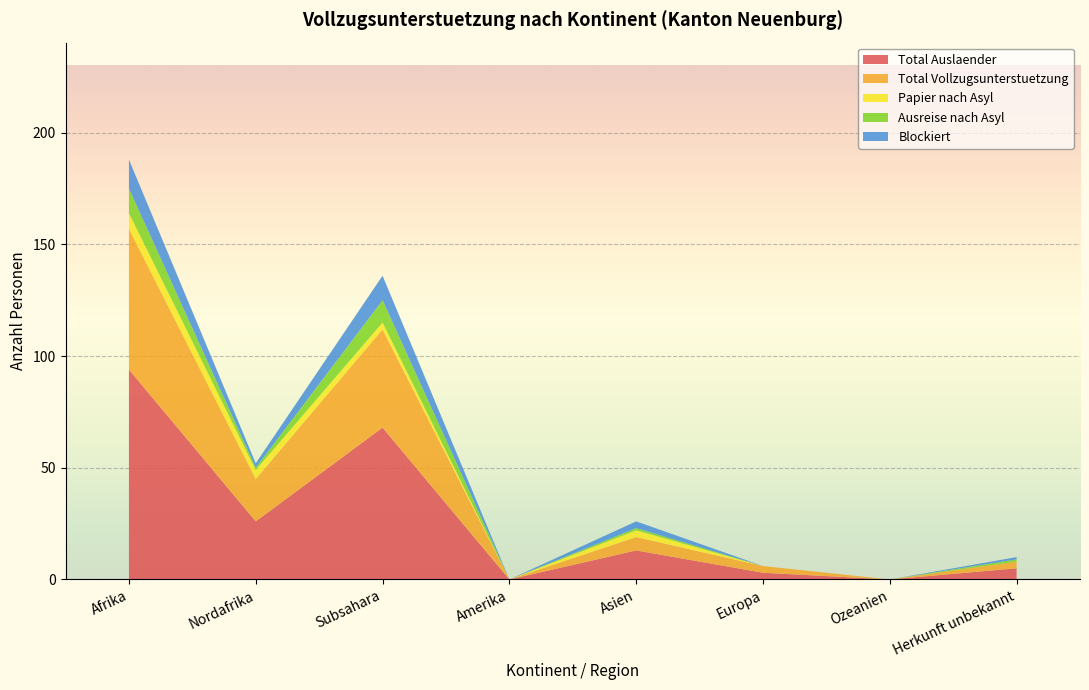

Reading left to right, extract all data points from this chart.

Total Auslaender: 94	26	68	0	13	3	0	5
Total Vollzugsunterstuetzung: 63	19	44	0	6	3	0	3
Papier nach Asyl: 7	4	3	0	3	0	0	0
Ausreise nach Asyl: 11	1	10	0	1	0	0	1
Blockiert: 13	2	11	0	3	0	0	1